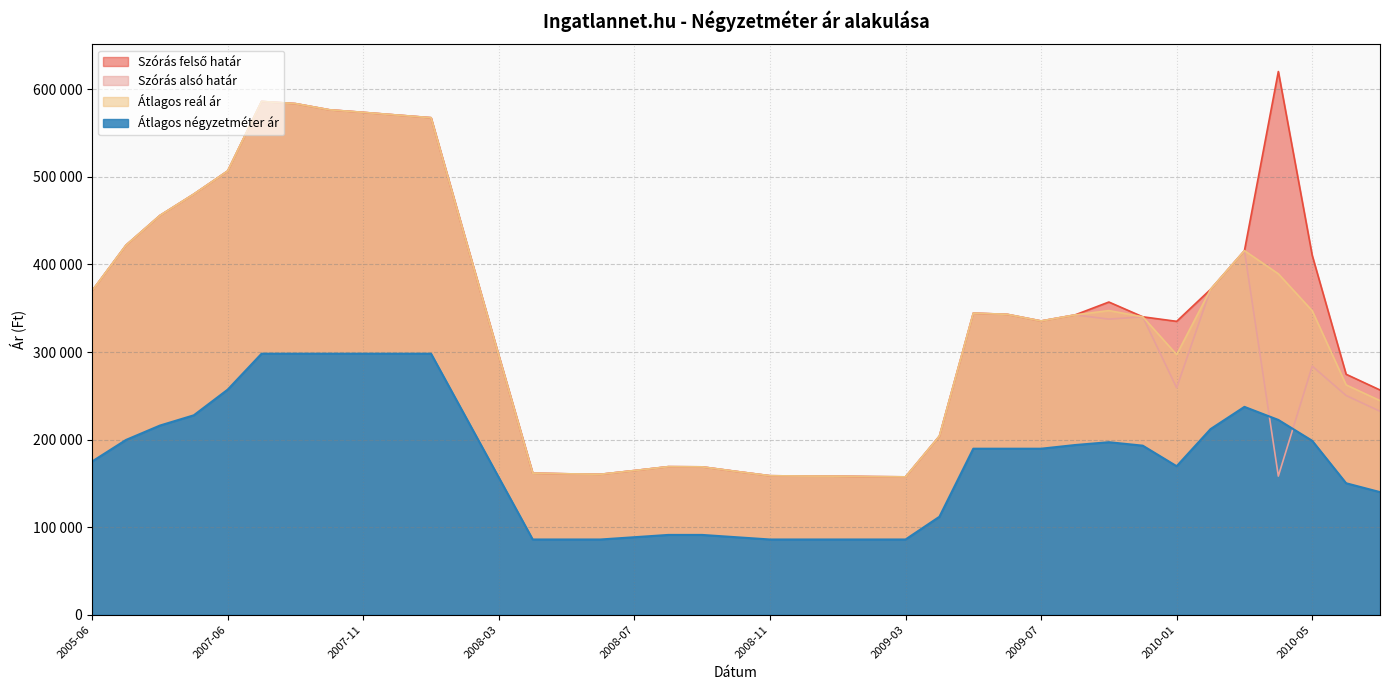

True or false: Szórás felső határ has a value of 237578 at 2007-08.

False